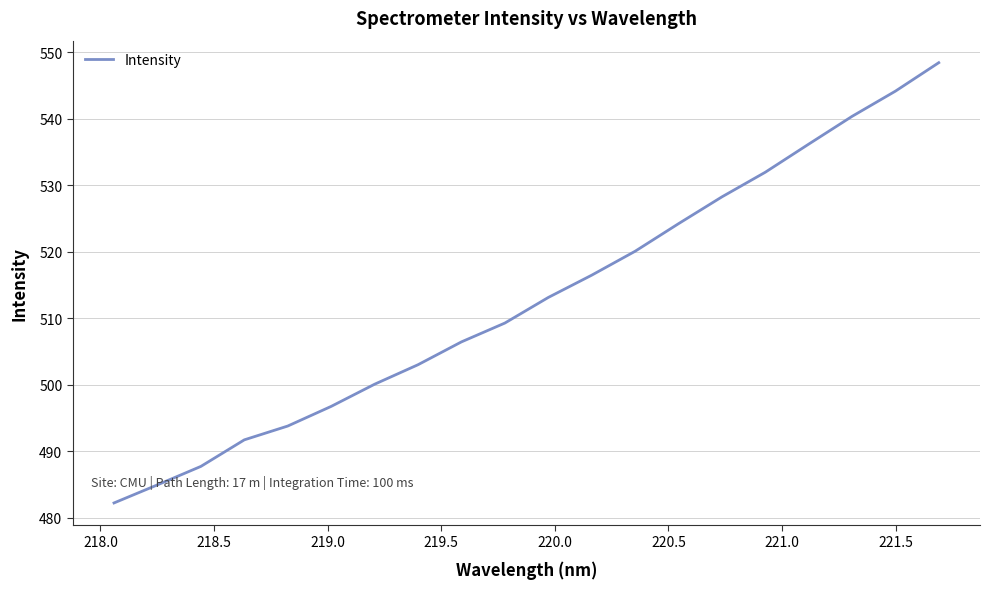

What is the maximum value shown in the chart?

548.4